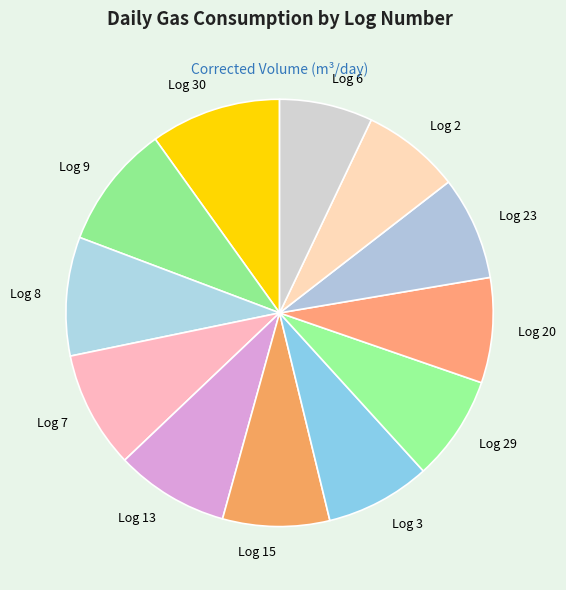

Which slice is the largest?

Log 30